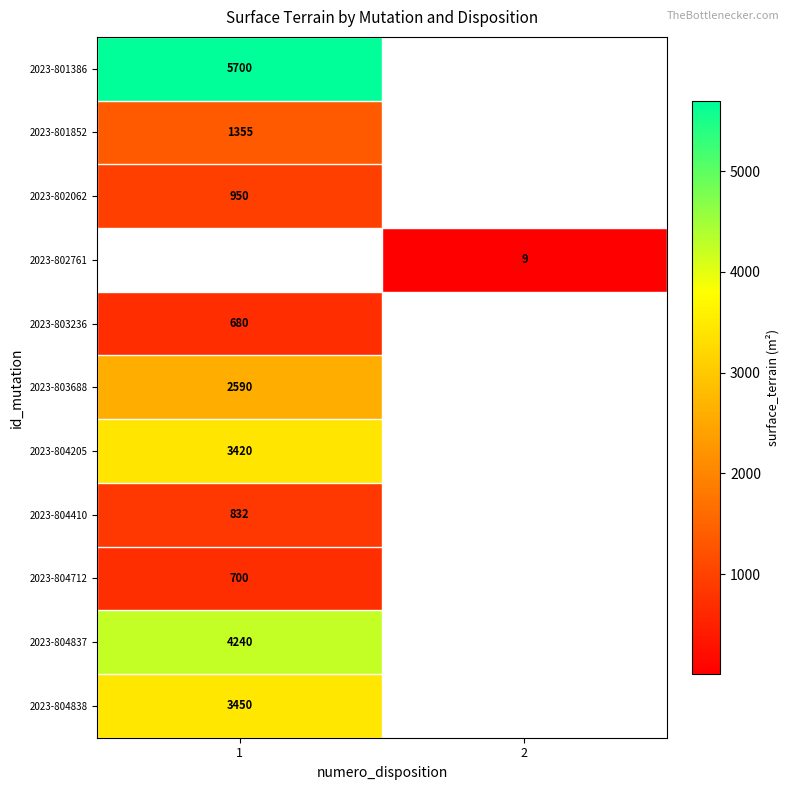

The value of 2023-803236 at 1 is 475. True or false?

False